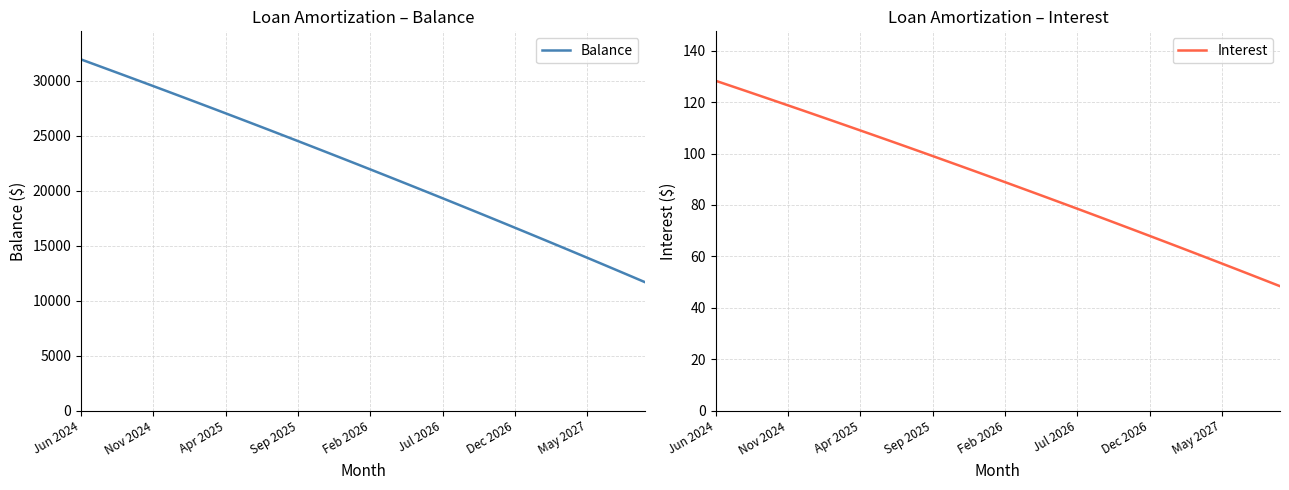

Where does the Interest series first go above 90?

Jun 2024